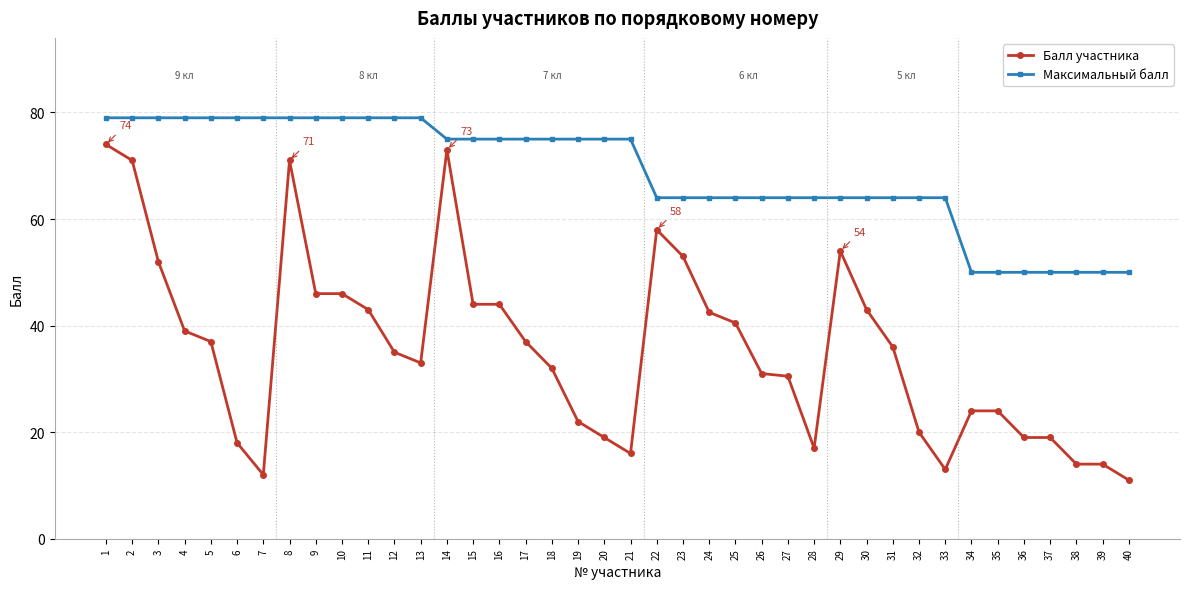

At 26, list the series in order from smallest to largest.

Балл участника, Максимальный балл